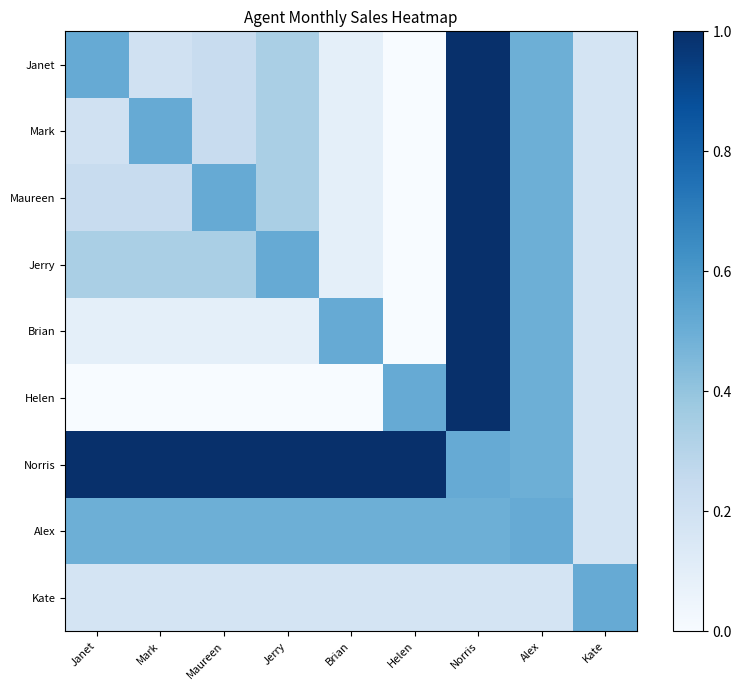

At Maureen, list the series in order from smallest to largest.

Helen, Brian, Kate, Janet, Mark, Jerry, Alex, Maureen, Norris